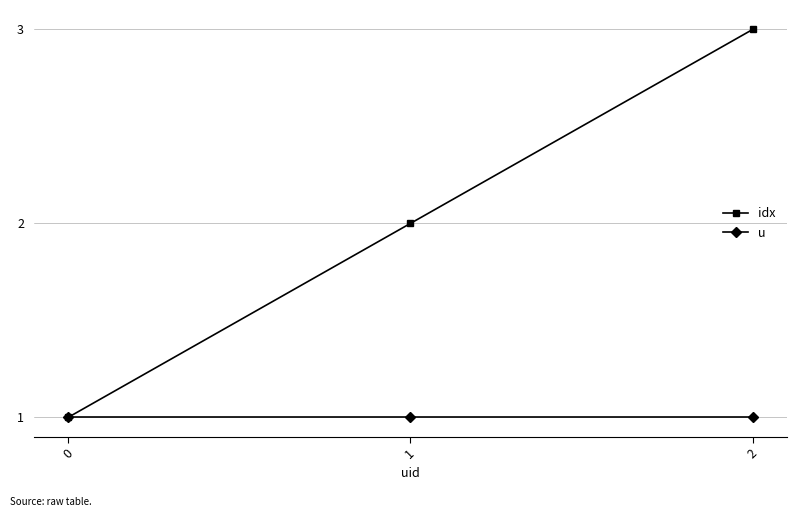

Rank the series by their maximum value, from highest to lowest.

idx, u